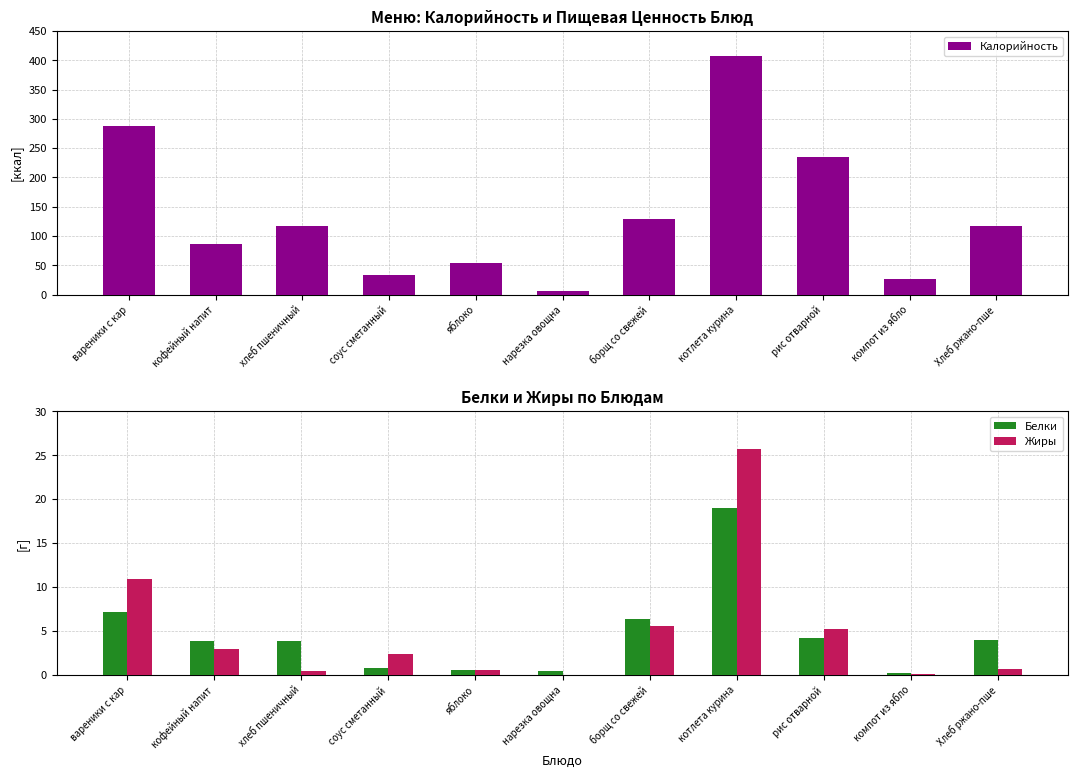

What is the label of the 7th bar from the left?

борщ со свежей